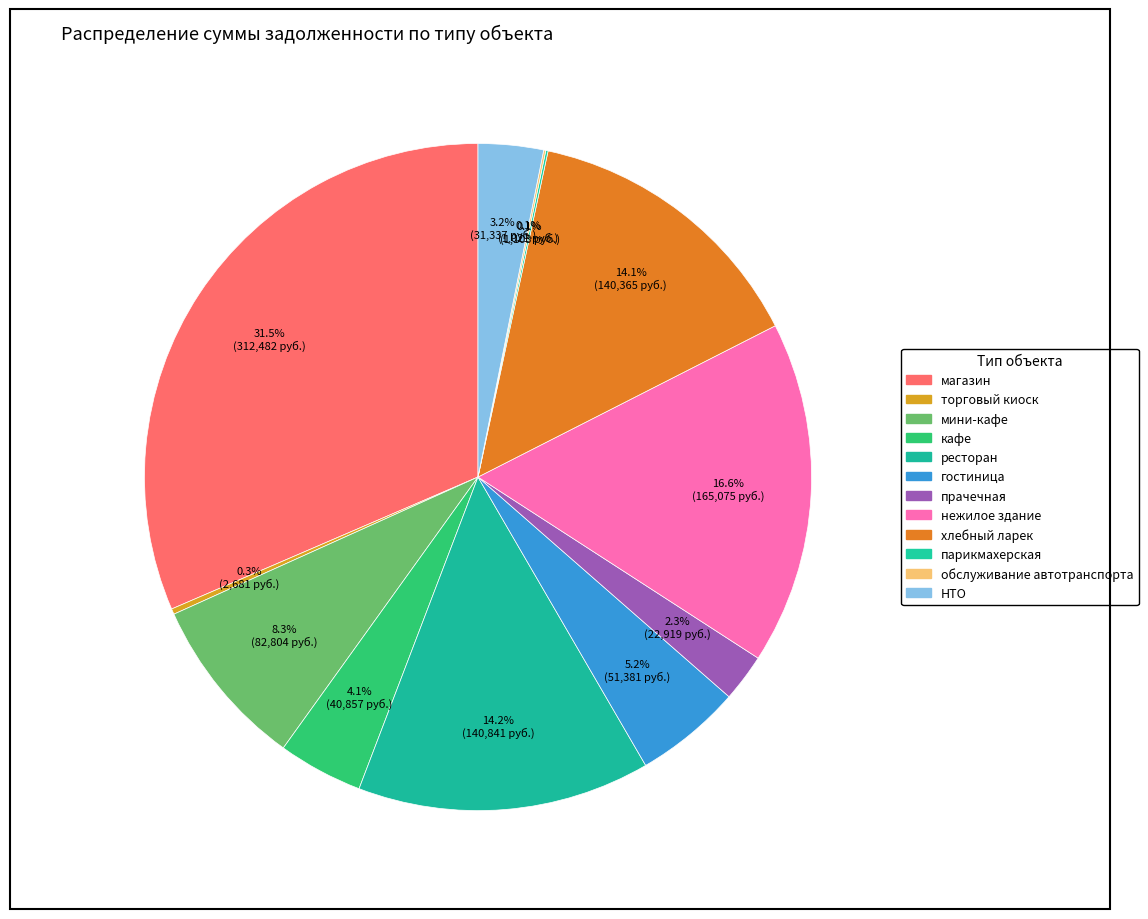

Is it true that нежилое здание is 9% of the pie?

False